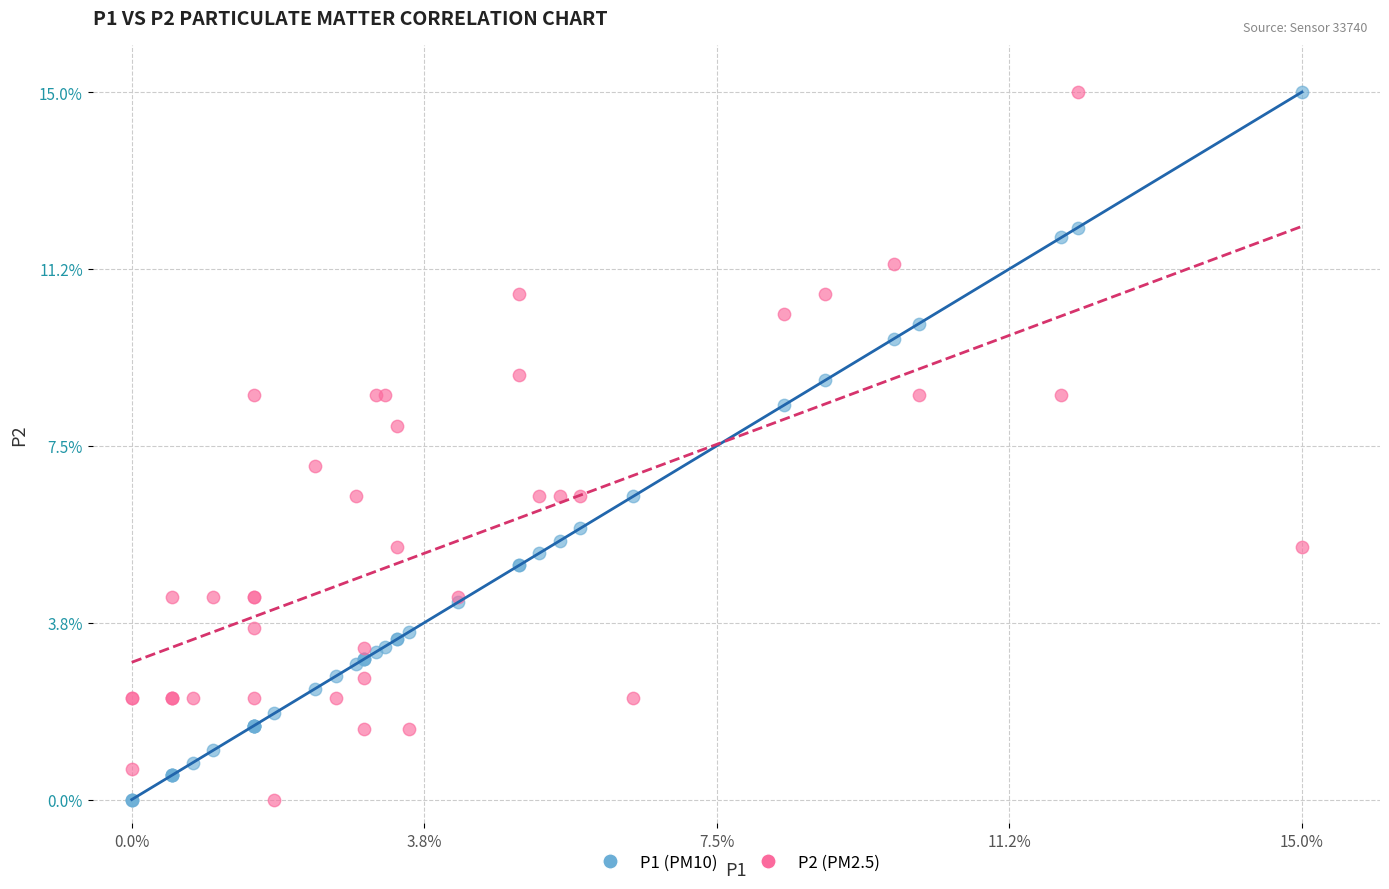

What is the X range (max minus min) for the scatter plot?

15.0